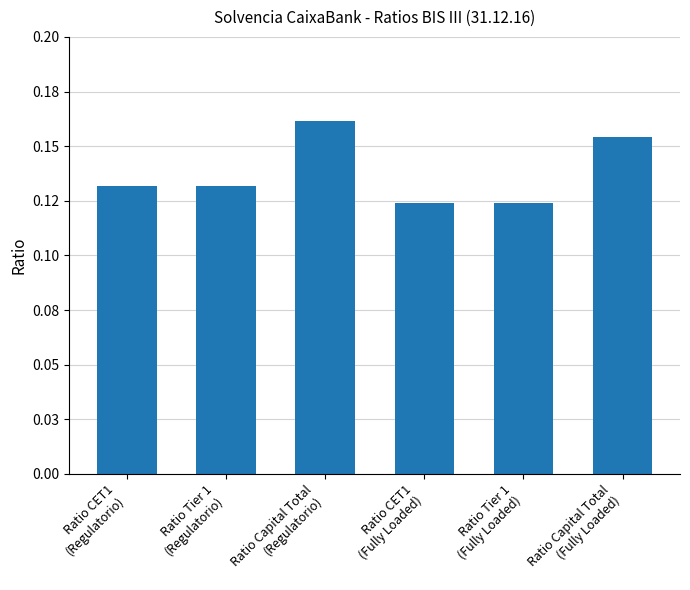

List the labels in order of value, smallest first.

Ratio CET1
(Fully Loaded), Ratio Tier 1
(Fully Loaded), Ratio CET1
(Regulatorio), Ratio Tier 1
(Regulatorio), Ratio Capital Total
(Fully Loaded), Ratio Capital Total
(Regulatorio)